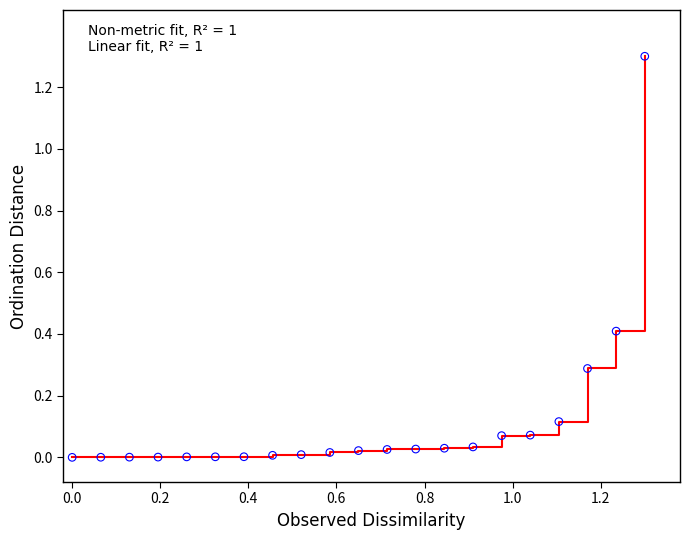

What is the greatest value displayed?

1.3